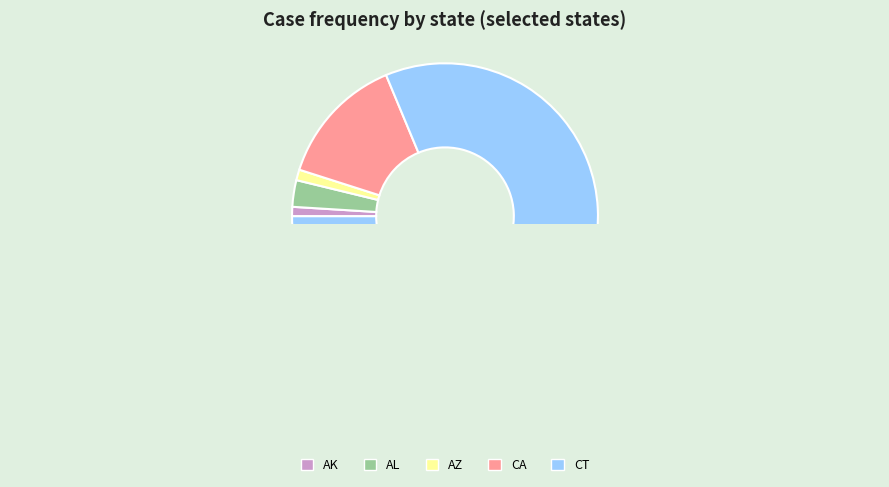

Between CT and AL, which is larger?

CT